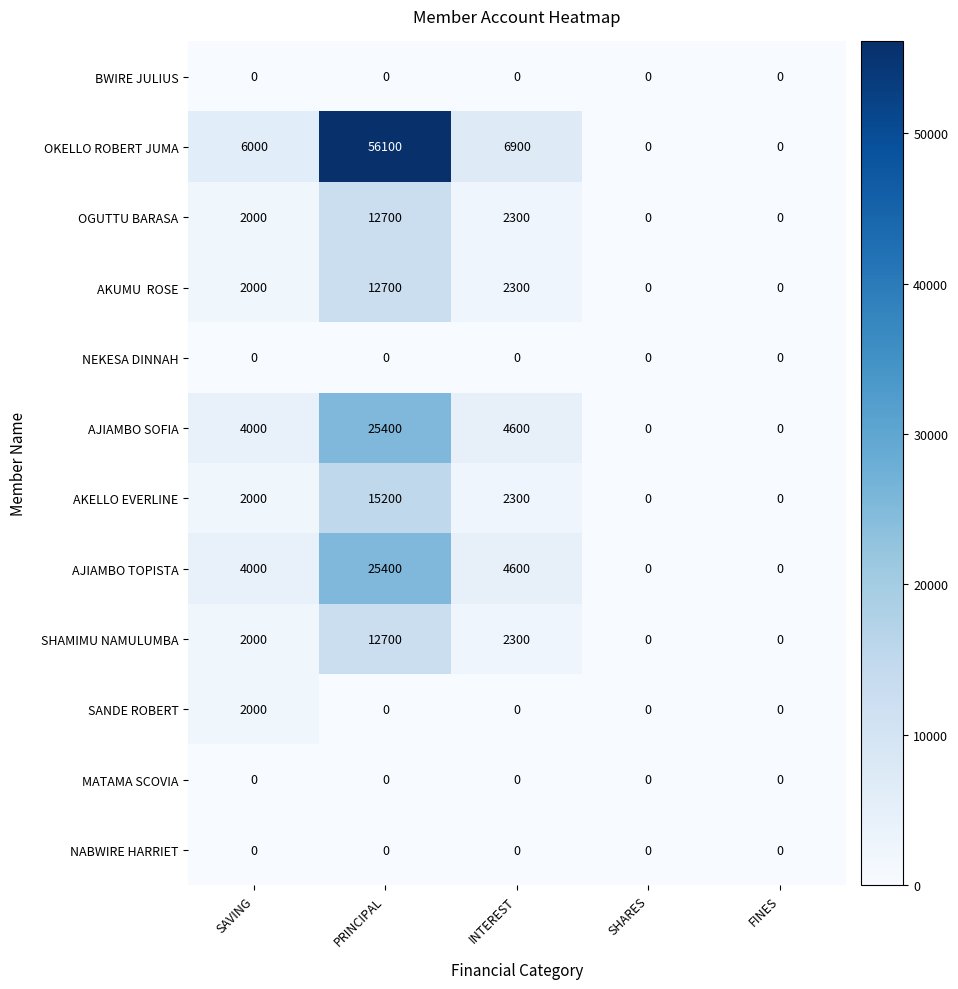

Which category has the highest value across all series?

PRINCIPAL